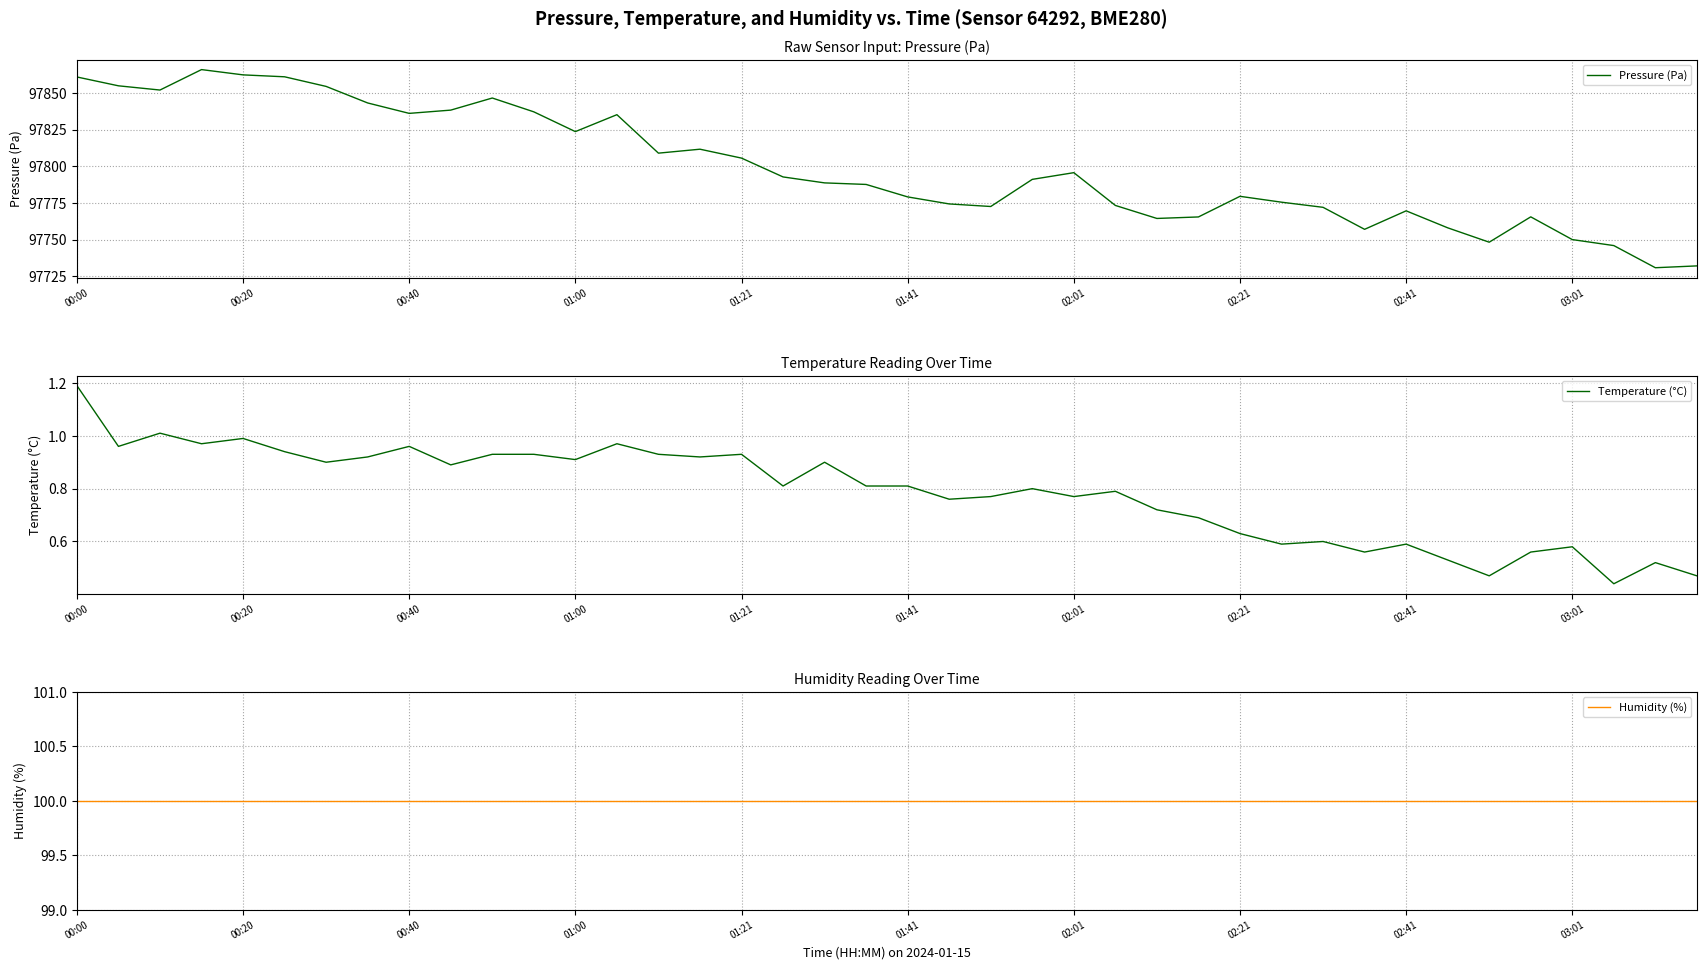

True or false: Pressure (Pa) has a value of 174232.4 at 02:21.

False